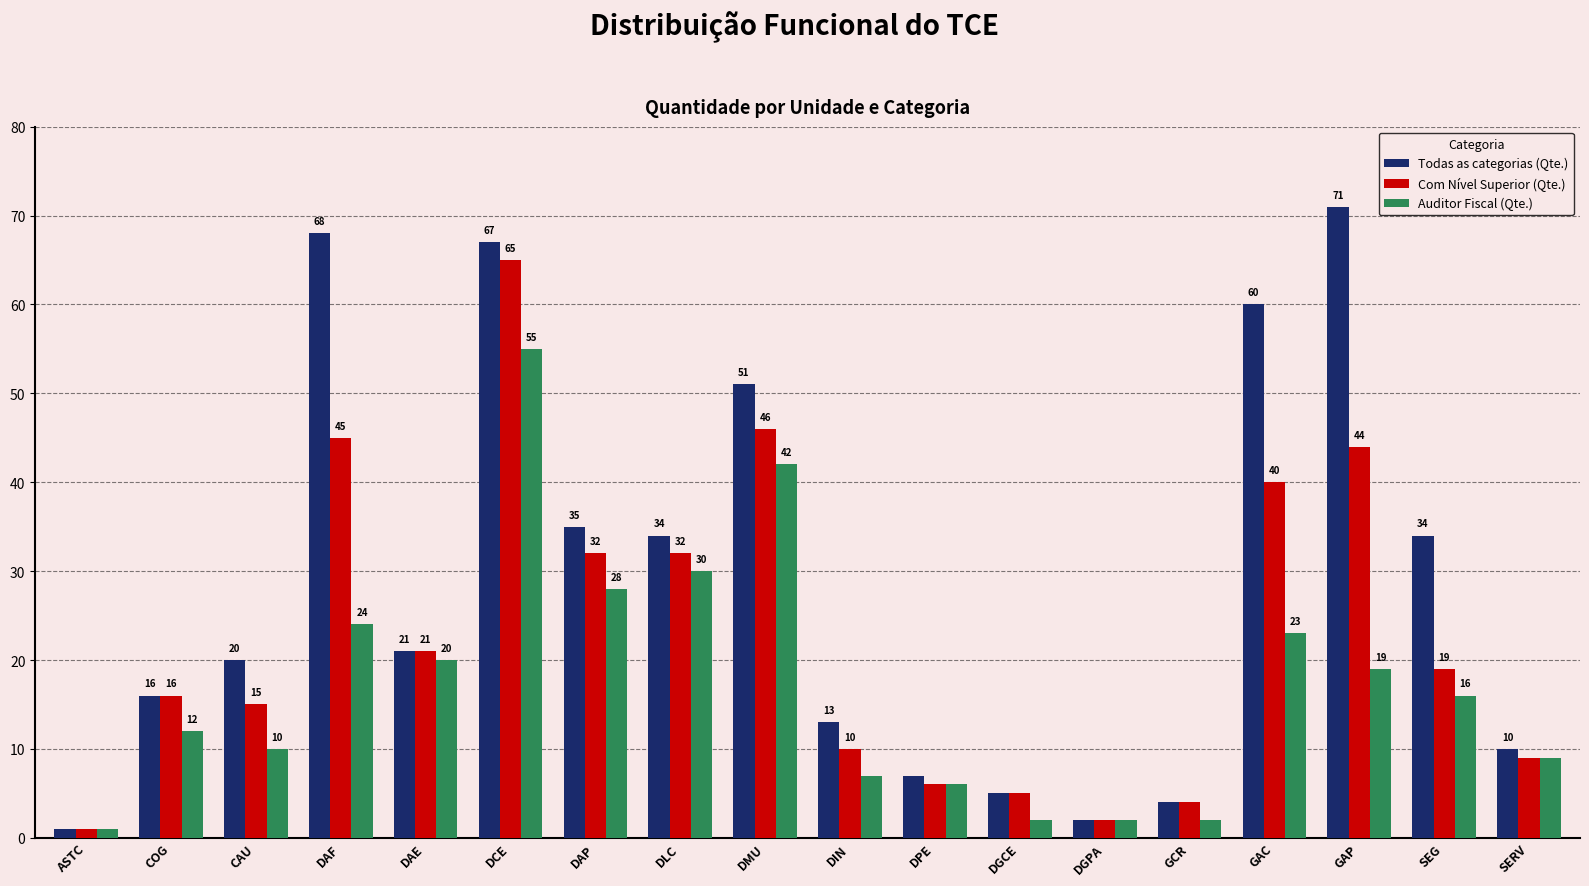

Which series has the largest total across all categories?

Todas as categorias (Qte.)